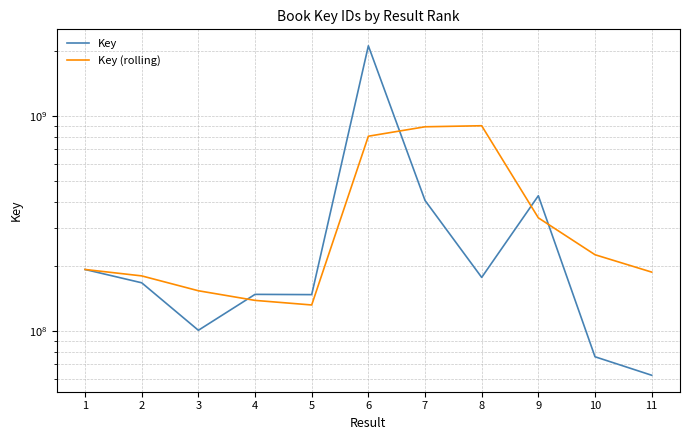

Does the chart display data point markers on the line(s)?

No